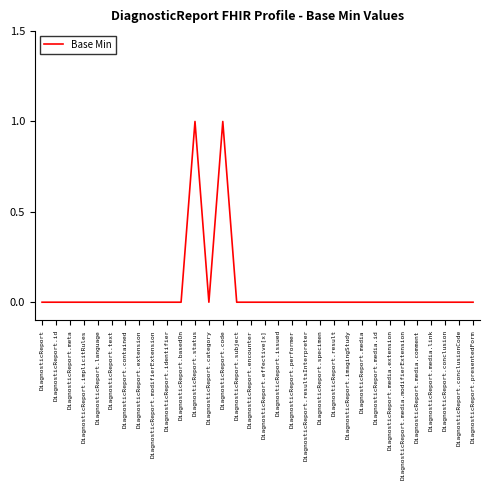

How many lines are shown in the chart?

1